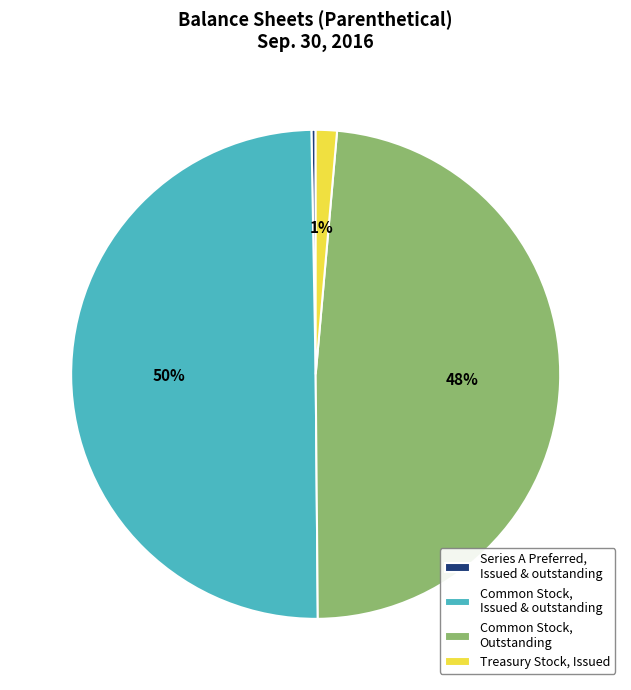

Count the number of slices in the pie.

4